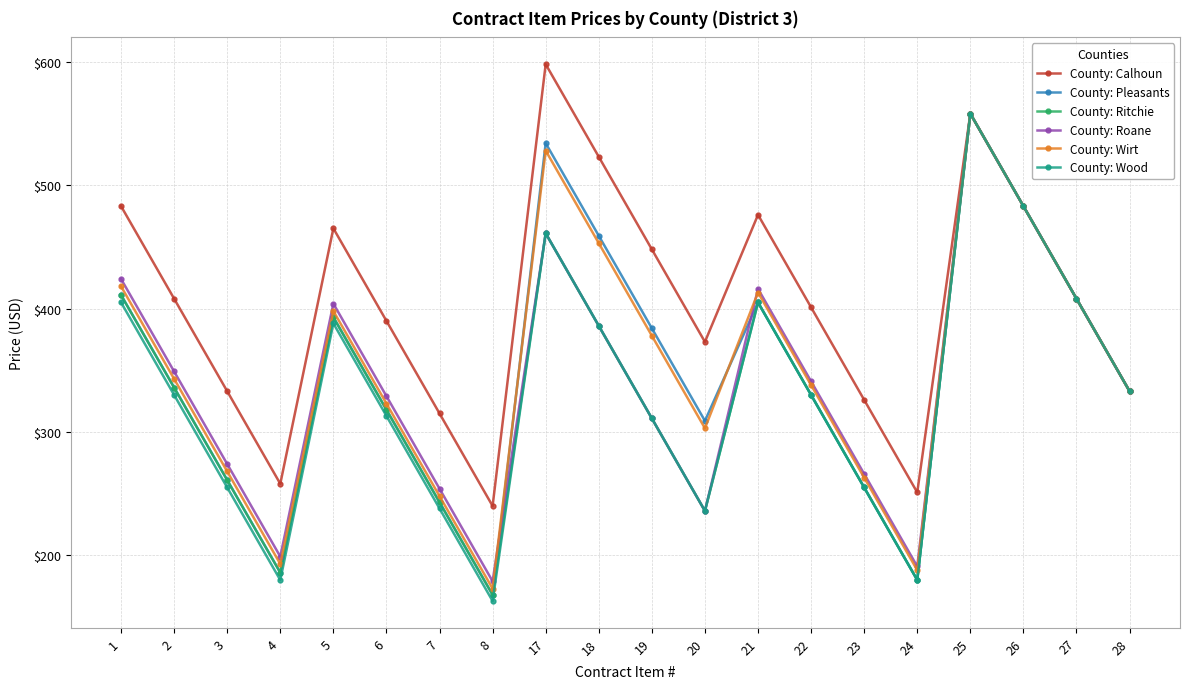

True or false: County: Wirt has more than 2 points higher than both neighbors.

True